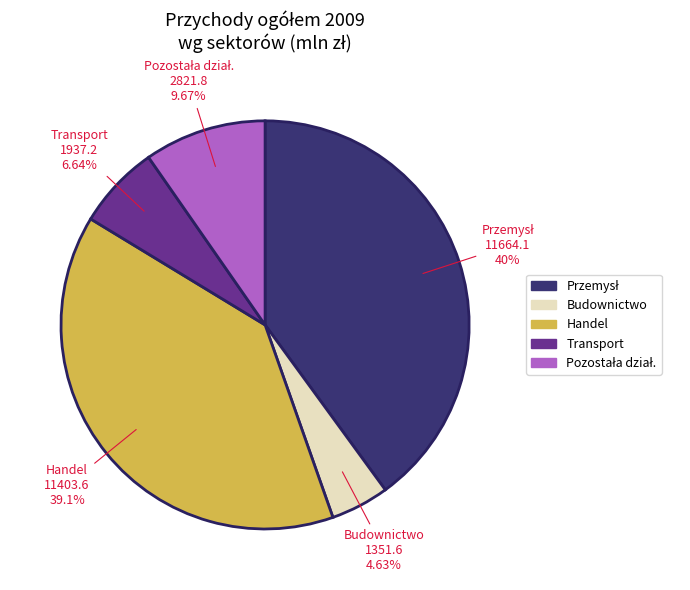

Is there any slice that represents more than half of the pie?

No